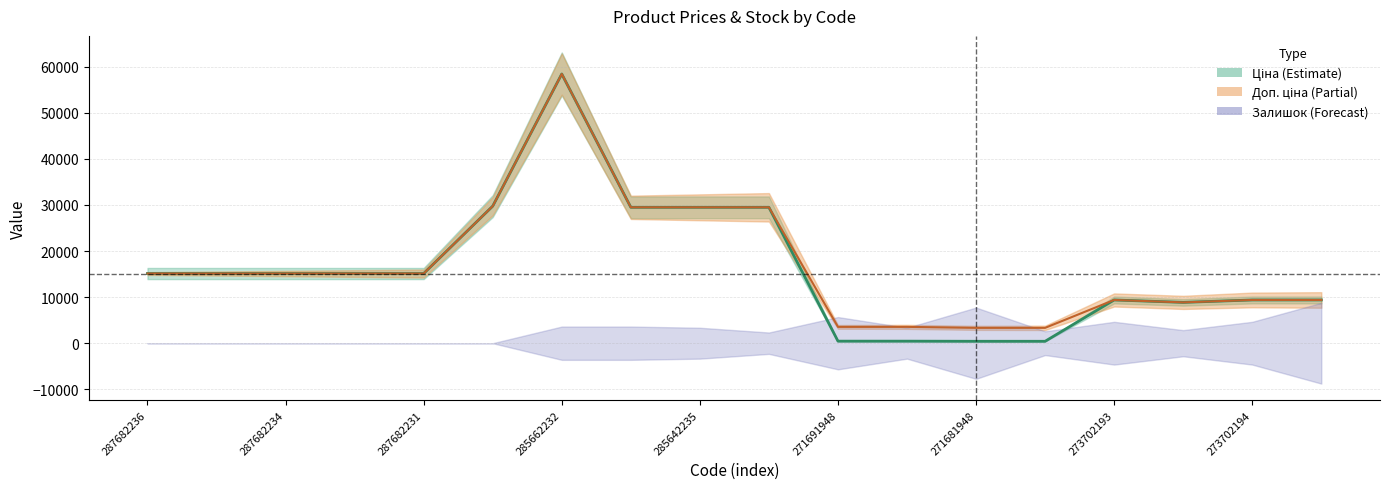

List the labels in order of Доп. ціна value, largest first.

285662232, 287702232, 285642236, 285642235, 285642234, 287682236, 287682235, 287682234, 287682233, 287682231, 273702193, 273702194, 273702128, 248922198, 271691948, 271691942, 271681948, 271681942